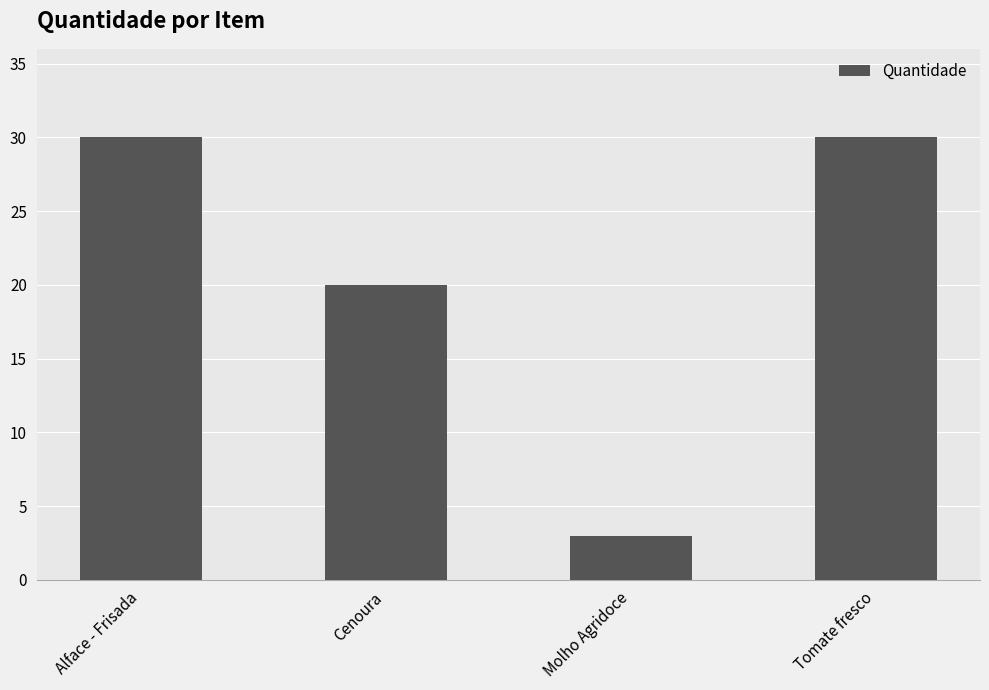

The chart shows a value of 3 at Molho Agridoce. True or false?

True